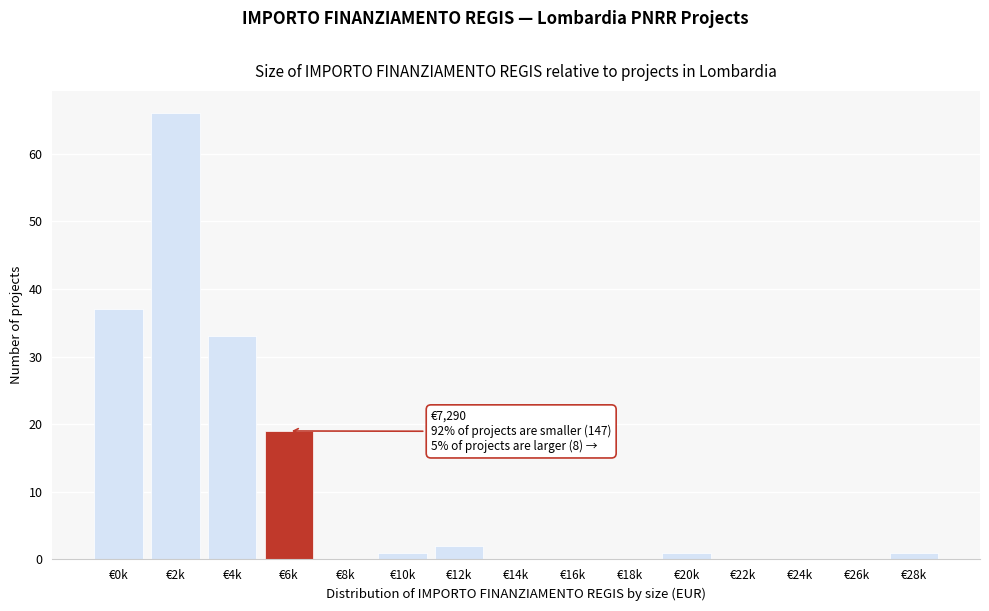

Reading left to right, extract all data points from this chart.

€0k=37	€2k=66	€4k=33	€6k=19	€8k=0	€10k=1	€12k=2	€14k=0	€16k=0	€18k=0	€20k=1	€22k=0	€24k=0	€26k=0	€28k=1